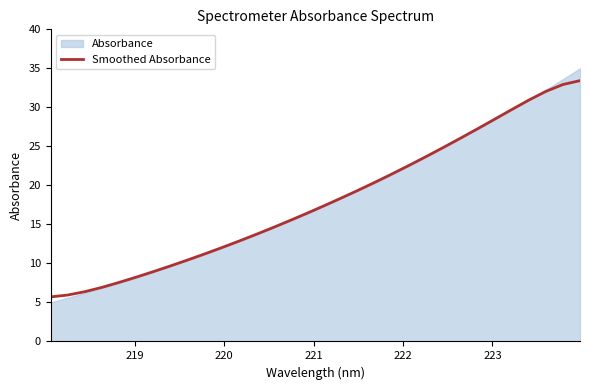

Reading left to right, extract all data points from this chart.

5.7	5.9	6.4	6.9	7.6	8.2	8.9	9.7	10.4	11.2	12.0	12.8	13.7	14.6	15.5	16.4	17.4	18.4	19.4	20.4	21.5	22.6	23.7	24.9	26.1	27.3	28.5	29.7	30.9	32.0	32.9	33.4